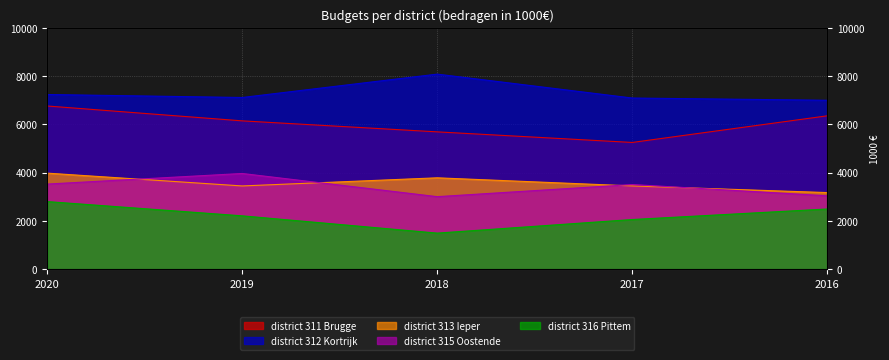

Is it true that district 316 Pittem equals 2491 at 2016?

True